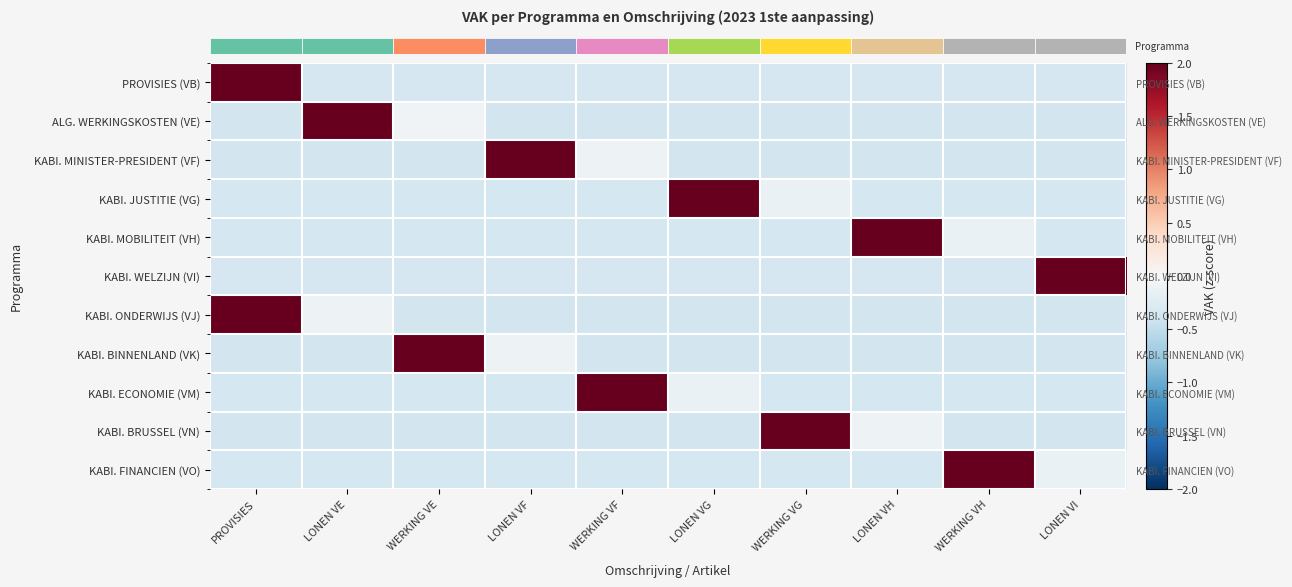

What is the total value across all series at PROVISIES?

2.8